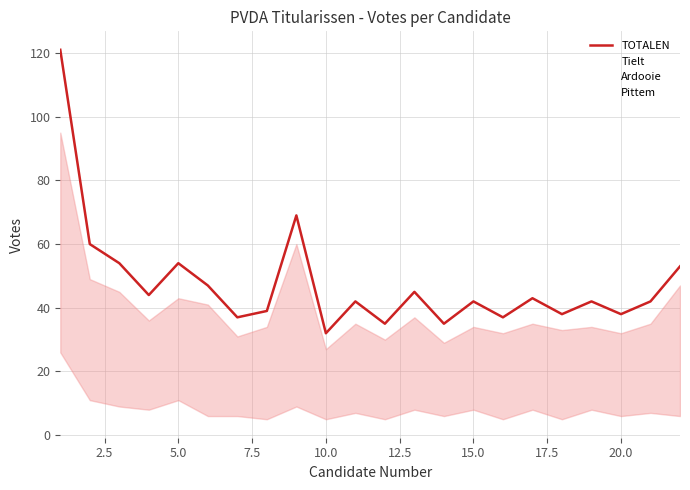

What is the difference between the second highest and minimum values in the Tielt series?

29